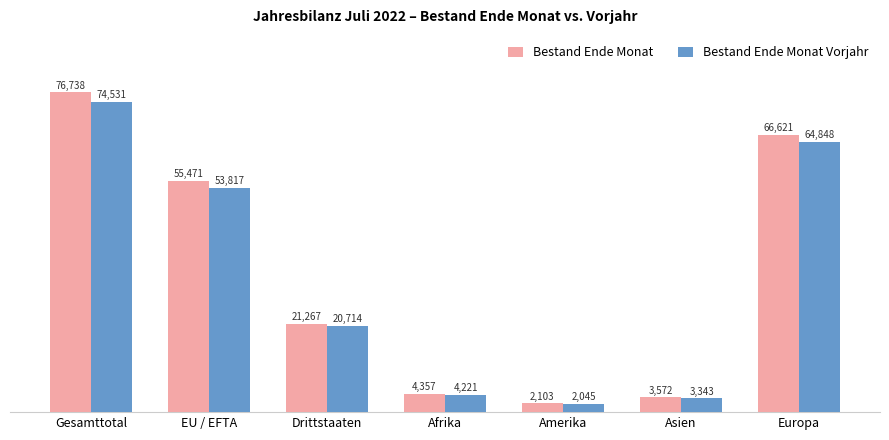

List the series in order of their peak value, highest first.

Bestand Ende Monat, Bestand Ende Monat Vorjahr